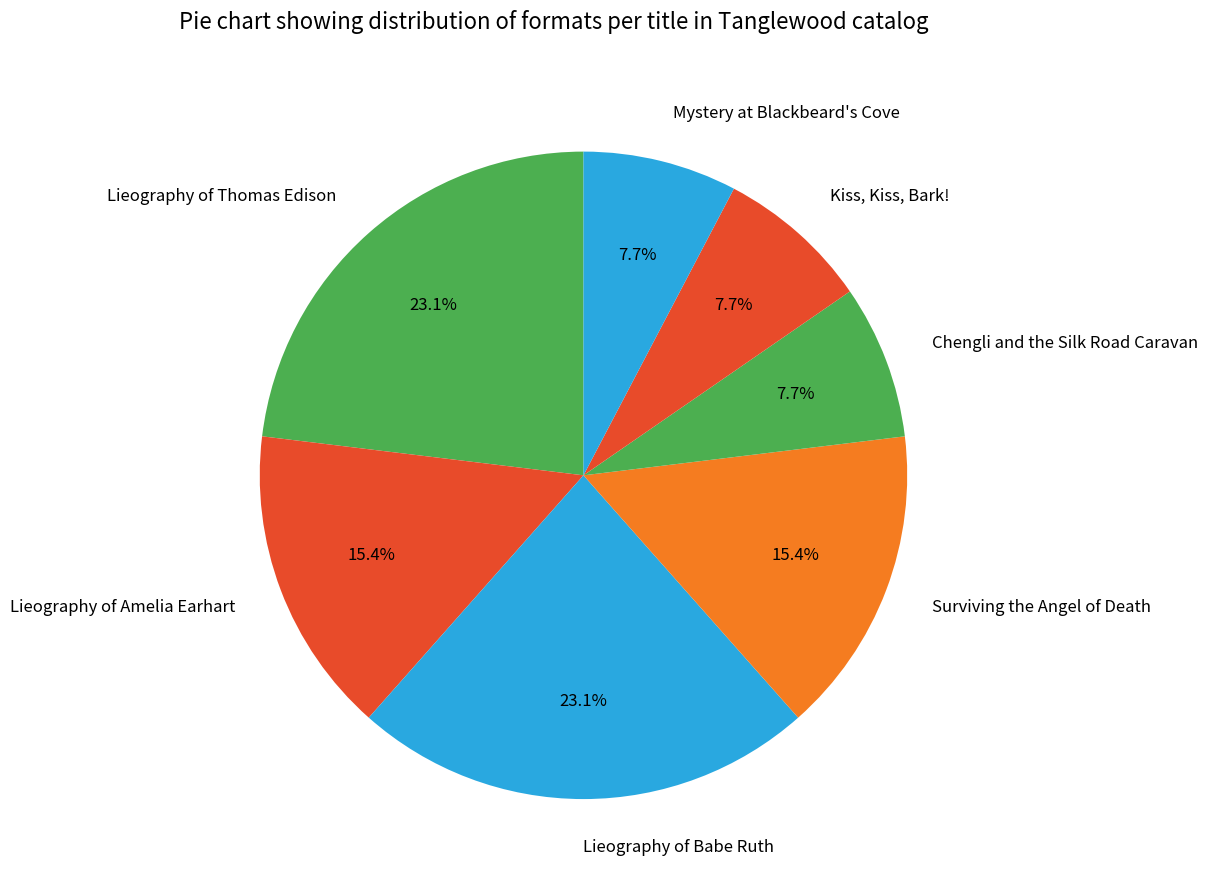

To the nearest percent, what is the average slice percentage?

14%